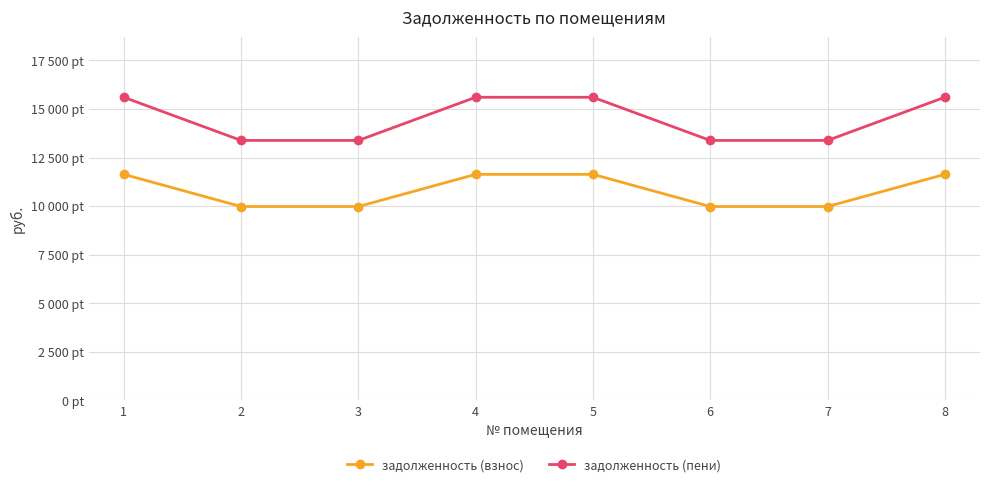

Which series has the largest total across all categories?

задолженность (пени)